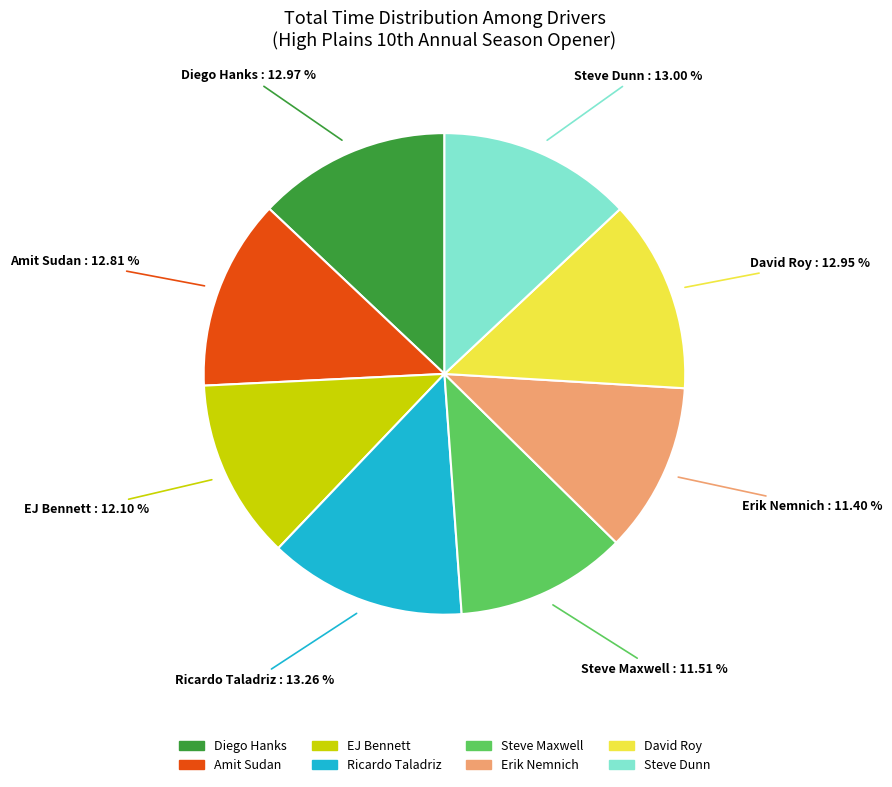

What is the total percentage of EJ Bennett and Diego Hanks?

25.1%